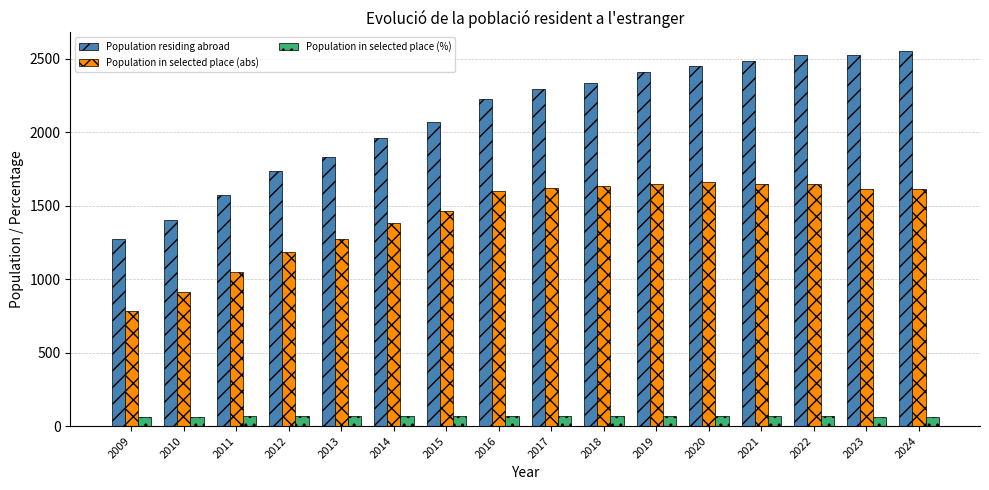

Count the number of categories in the chart.

16